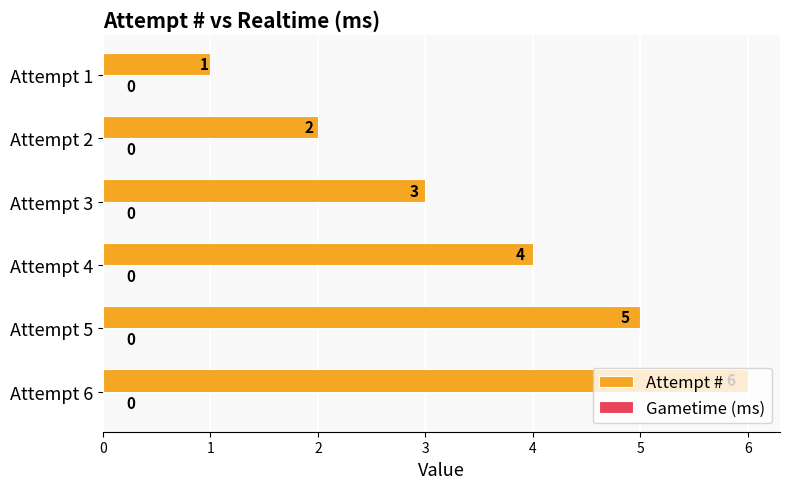

At which label is the value closest to 3?

Attempt 3